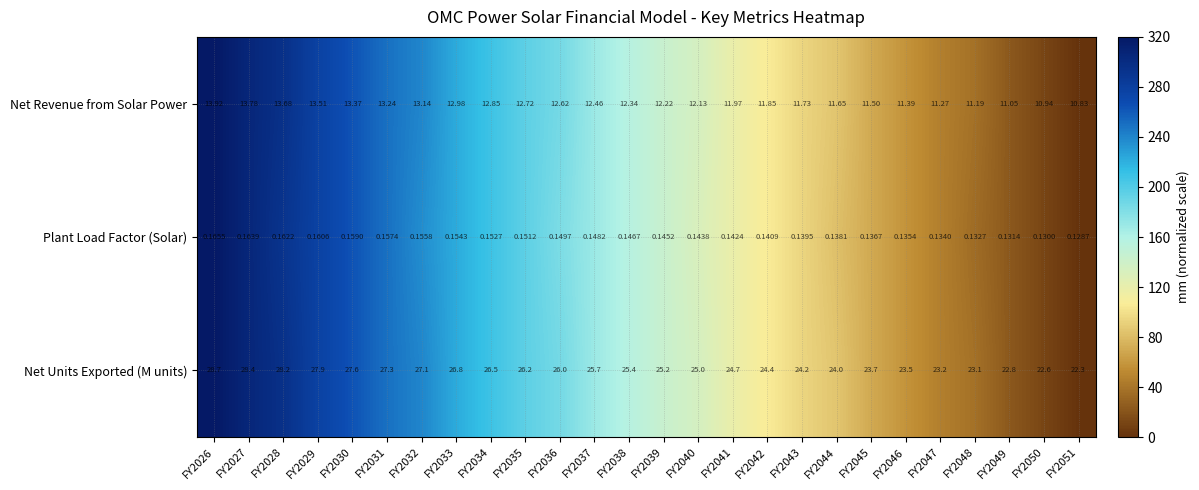

List the series in order of their overall mean, lowest first.

Plant Load Factor (Solar), Net Revenue from Solar Power, Net Units Exported (M units)